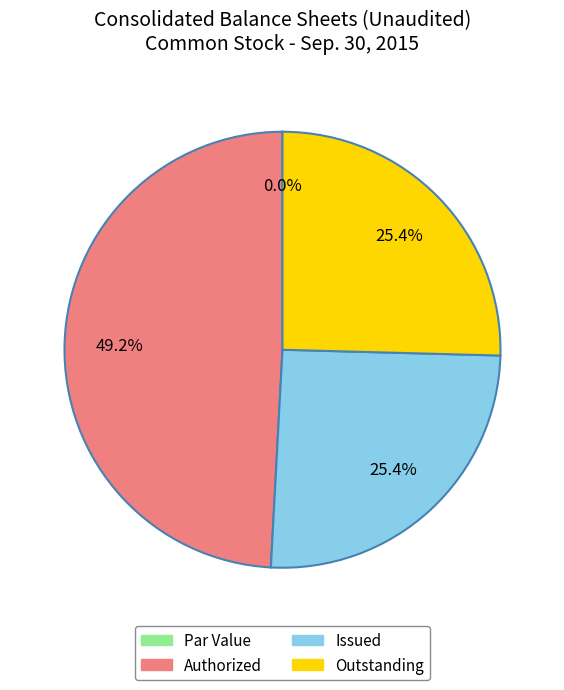

Is there any slice that represents more than half of the pie?

No